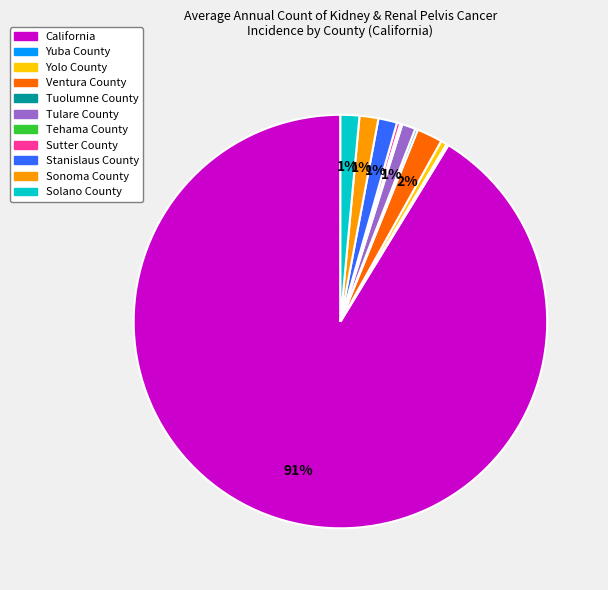

To the nearest percent, what portion does Tulare County represent?

1%